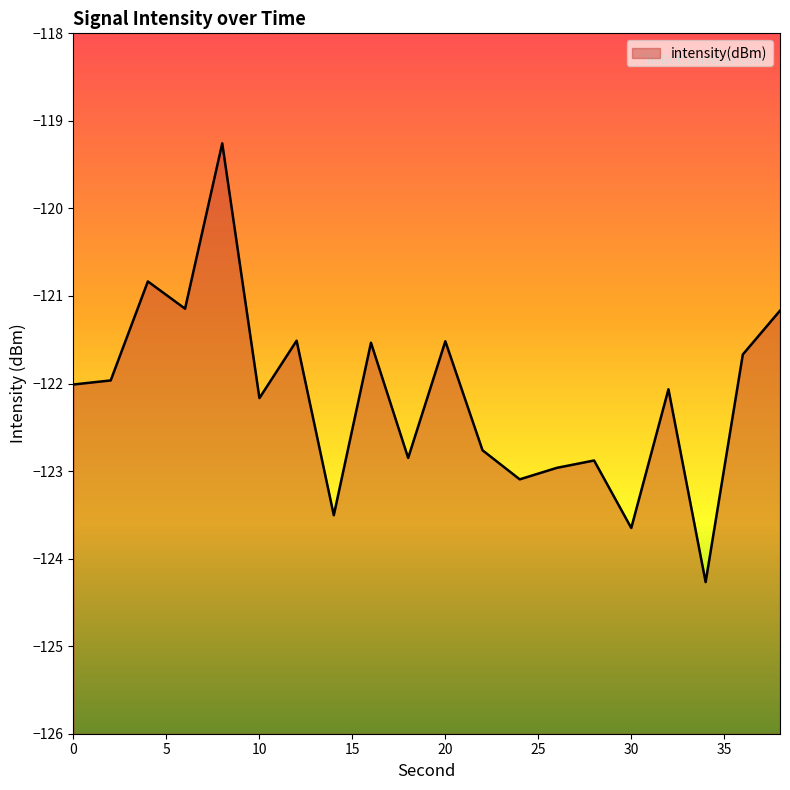

The value at 18 is -122.8. True or false?

True